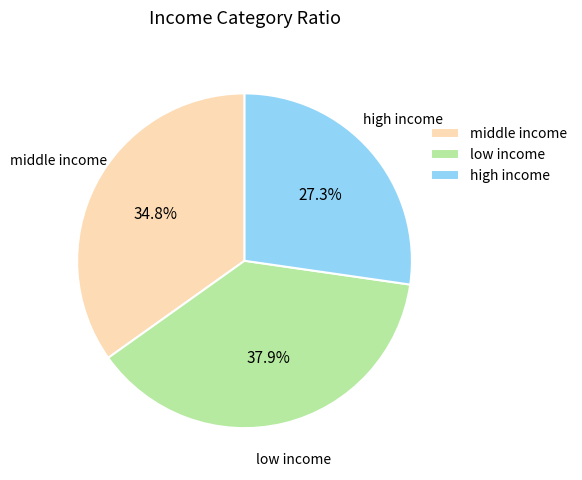

Rank the categories by value from highest to lowest.

low income, middle income, high income